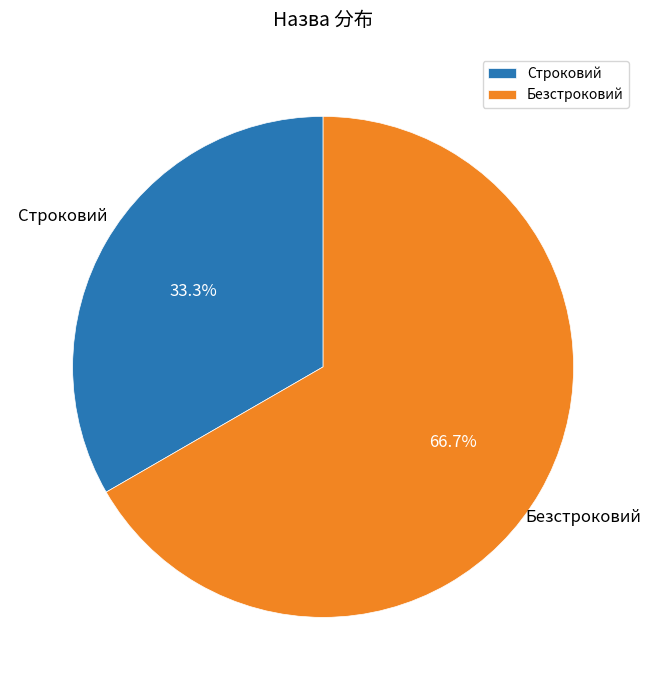

Which category has the smallest portion of the pie?

Строковий